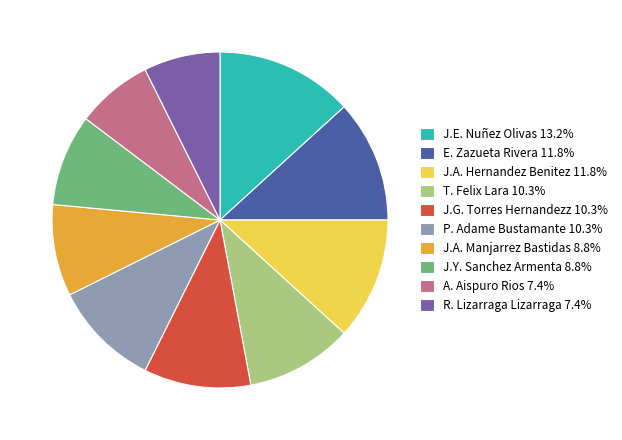

What is the ratio of the value at T. Felix Lara 10.3% to the value at J.A. Manjarrez Bastidas 8.8%?

1.2